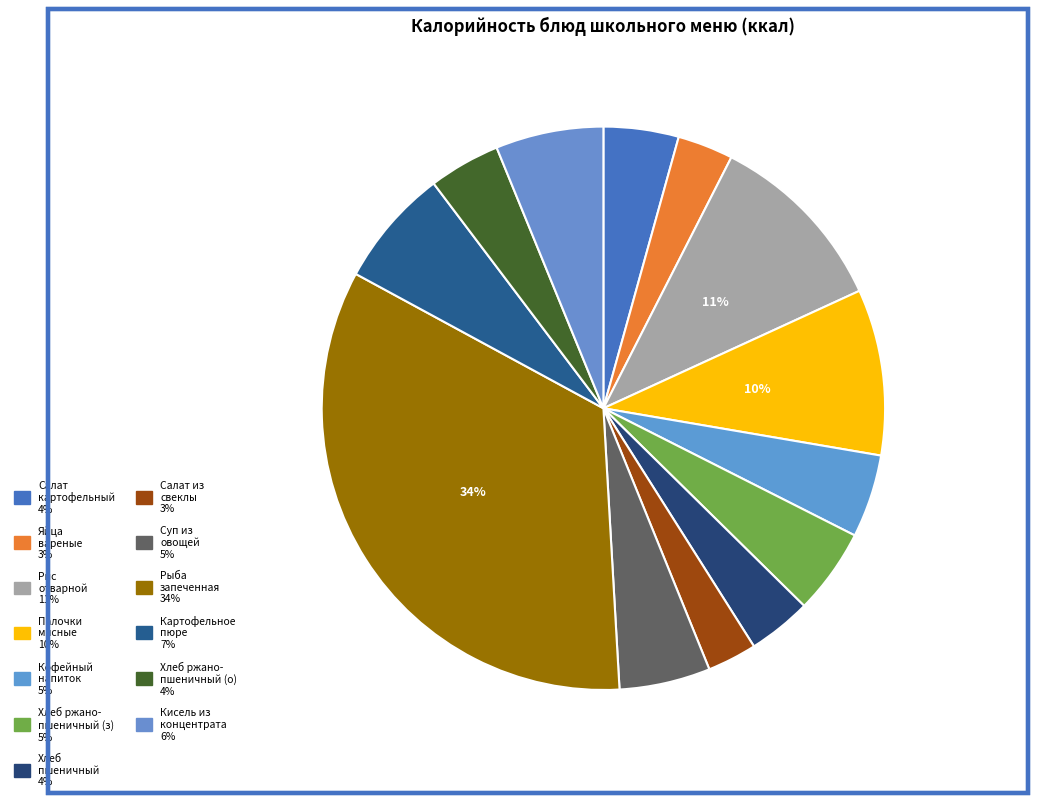

How many segments does this pie chart have?

13